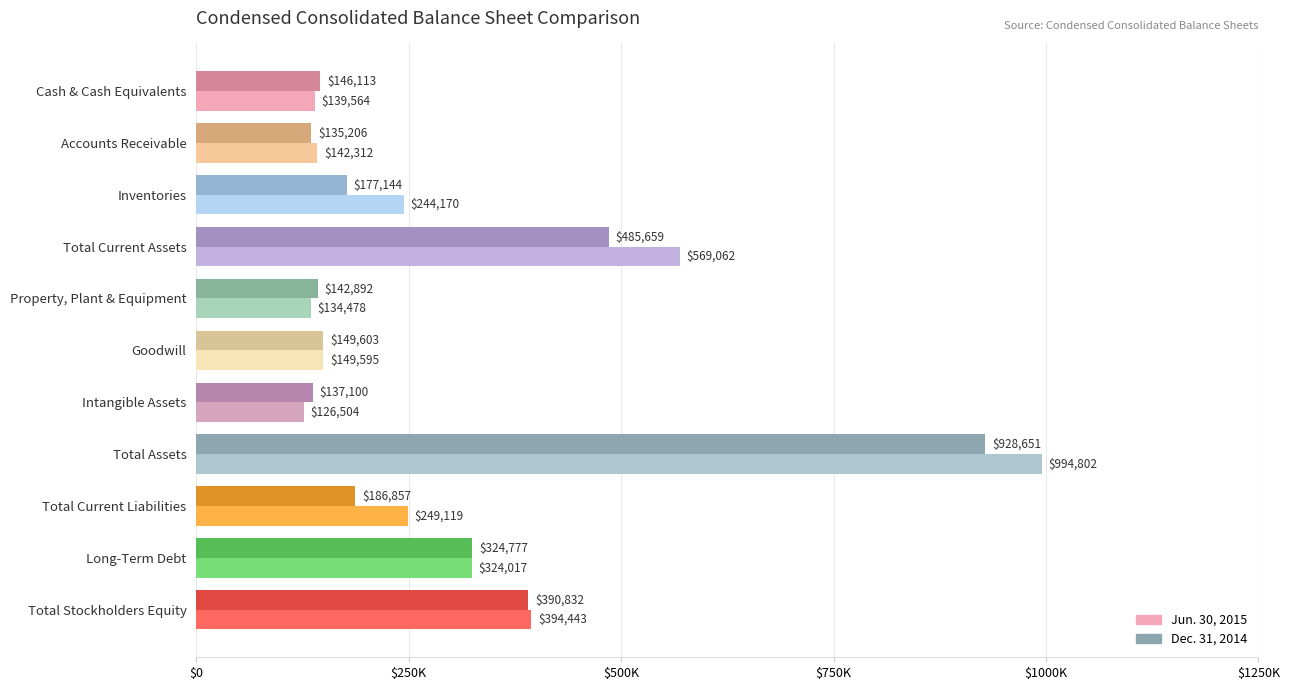

What are all the series names shown in the legend?

Jun. 30, 2015, Dec. 31, 2014